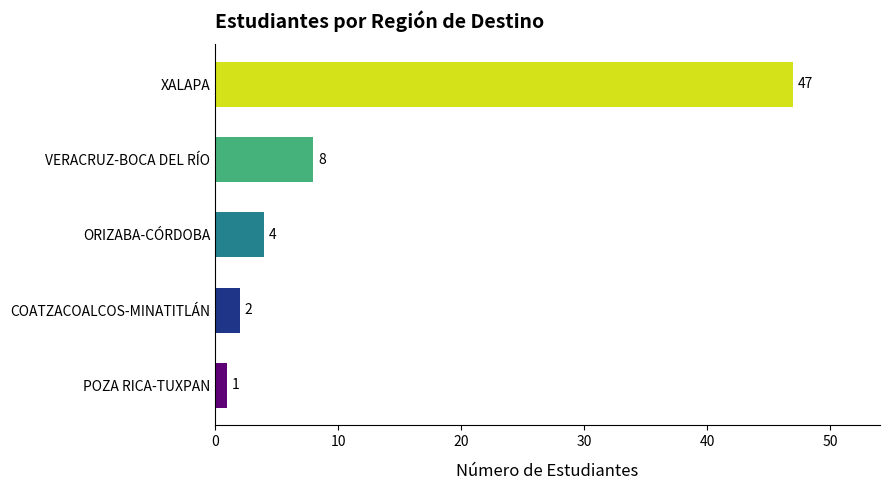

Rank the categories by value from highest to lowest.

XALAPA, VERACRUZ-BOCA DEL RÍO, ORIZABA-CÓRDOBA, COATZACOALCOS-MINATITLÁN, POZA RICA-TUXPAN